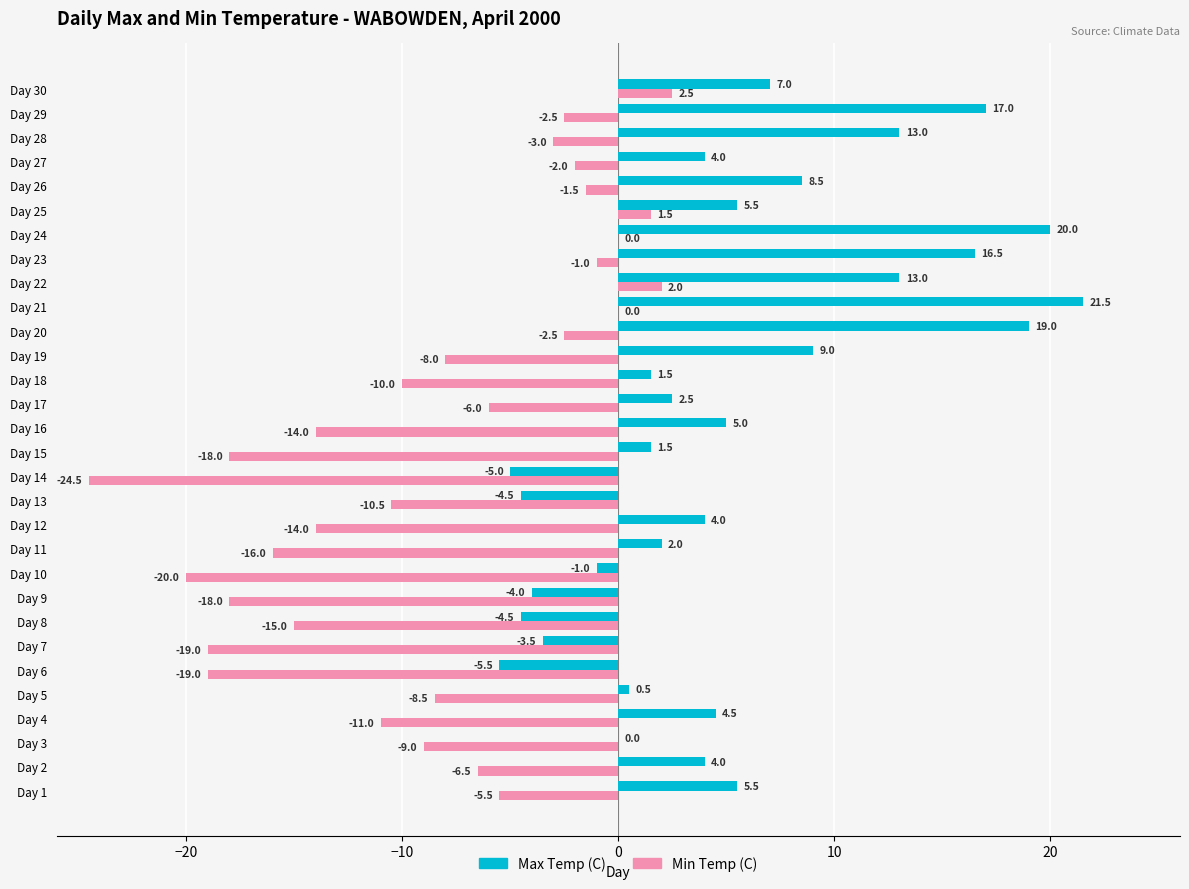

What value does the Max Temp (C) series have at Day 21?

21.5